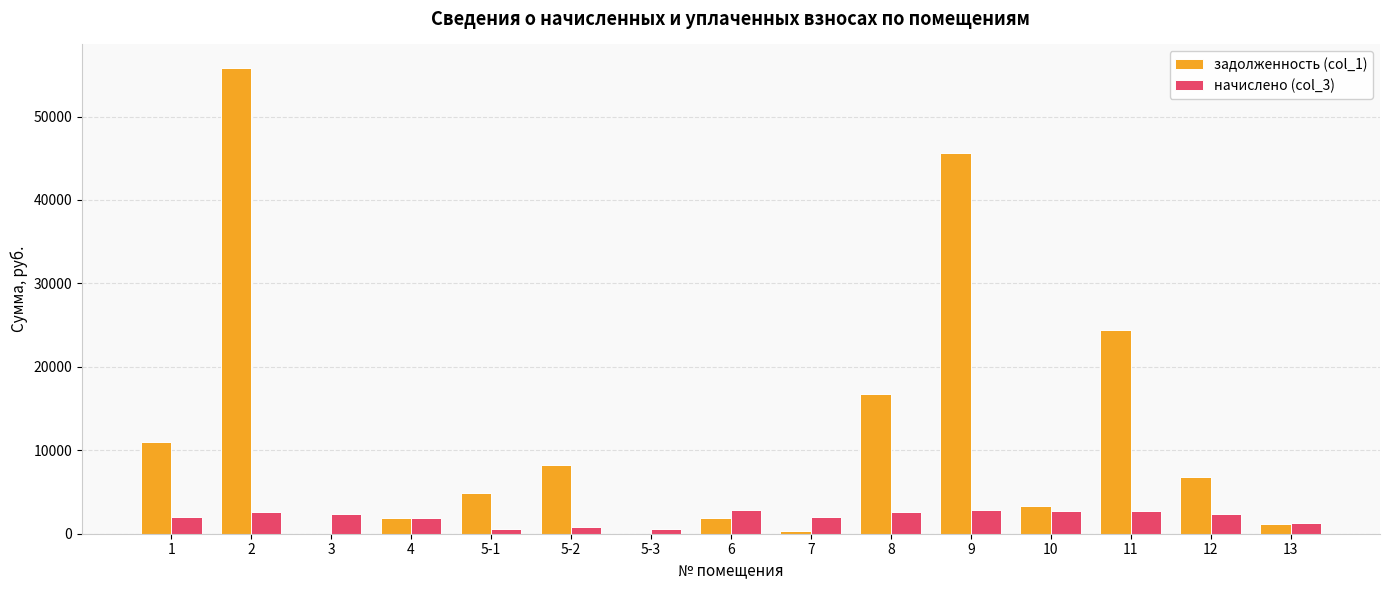

True or false: задолженность (col_1) has a value of 0.0 at 5-3.

True